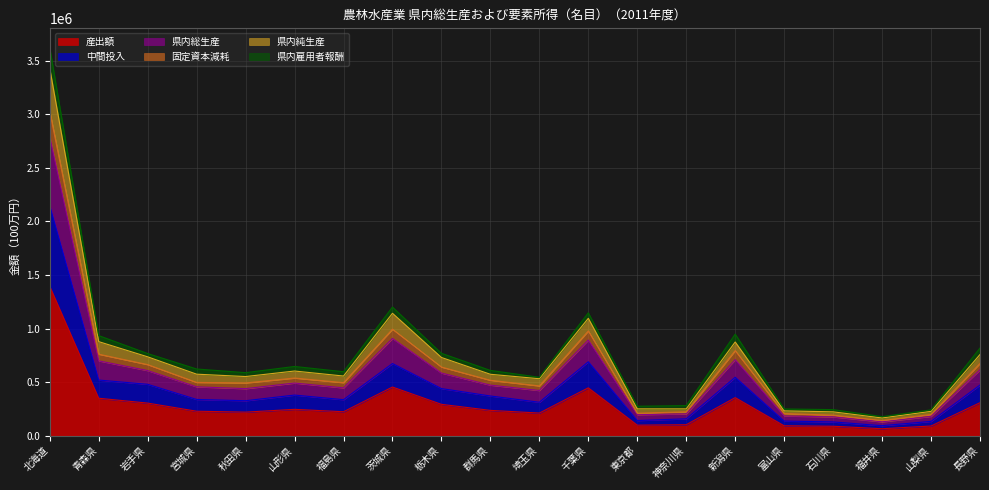

What is the value of the 産出額 point at the 7th from the left?

223014